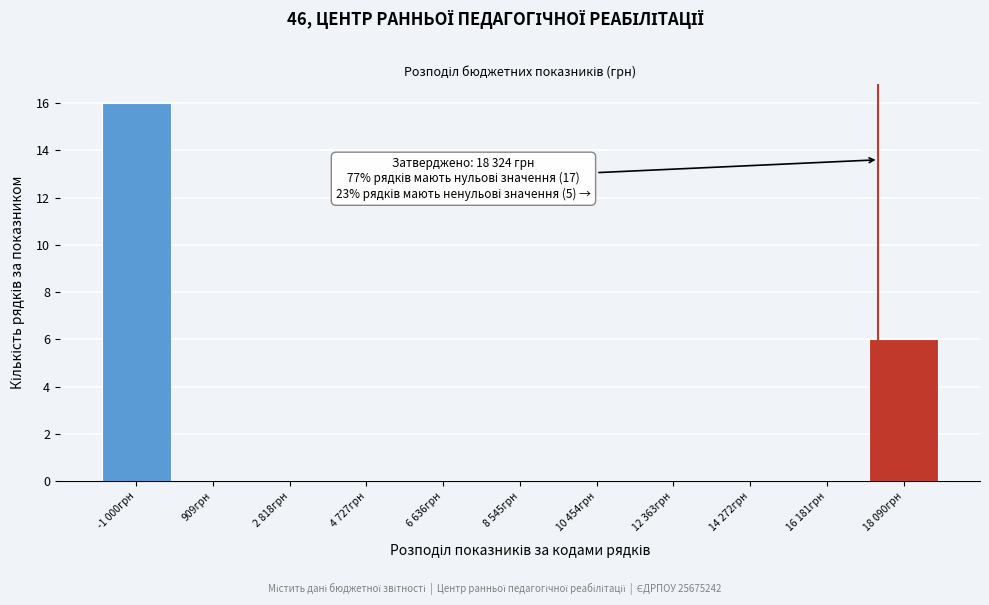

Reading left to right, transcribe all the data shown in this chart.

-1 000грн=16	909грн=0	2 818грн=0	4 727грн=0	6 636грн=0	8 545грн=0	10 454грн=0	12 363грн=0	14 272грн=0	16 181грн=0	18 090грн=6